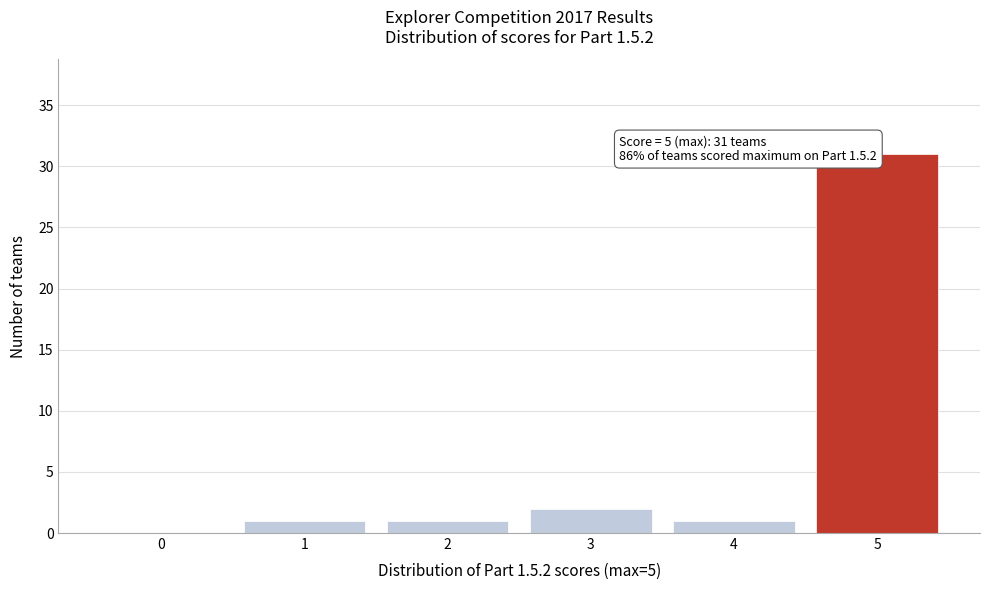

Which range on the x-axis has the tallest bar?

4.5 to 5.5